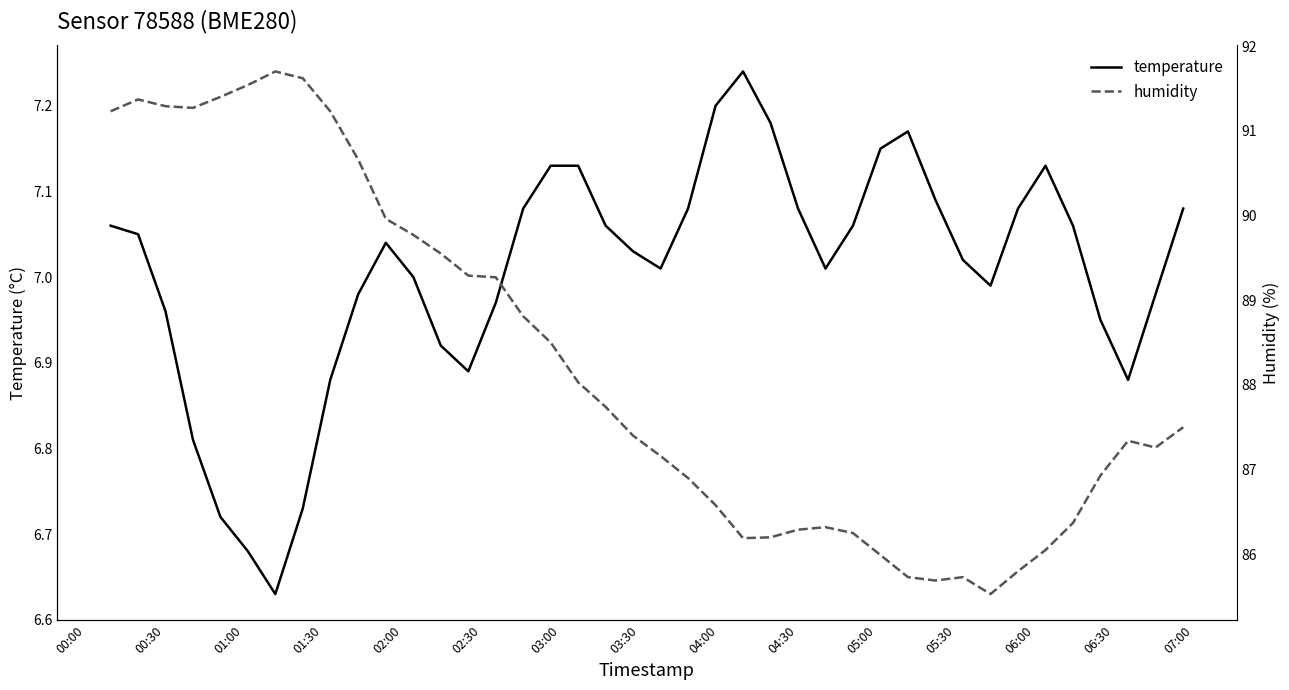

The value of temperature at 04:00 is 9.8. True or false?

False